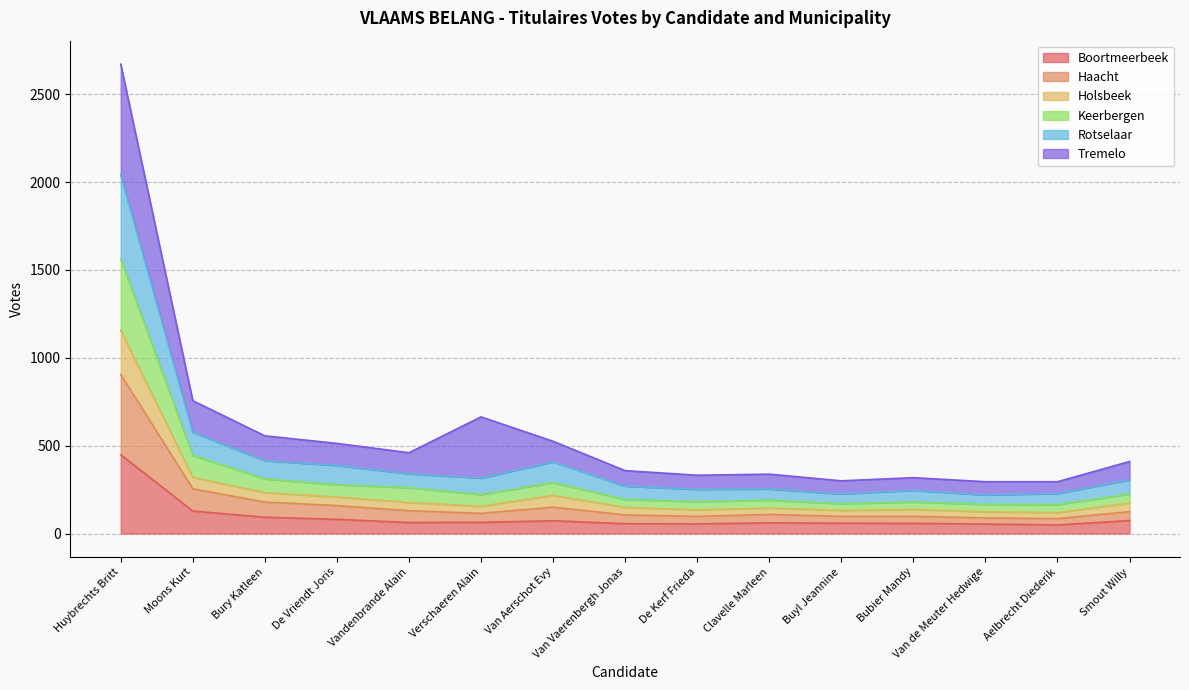

What is the approximate value of Boortmeerbeek at Clavelle Marleen?

61